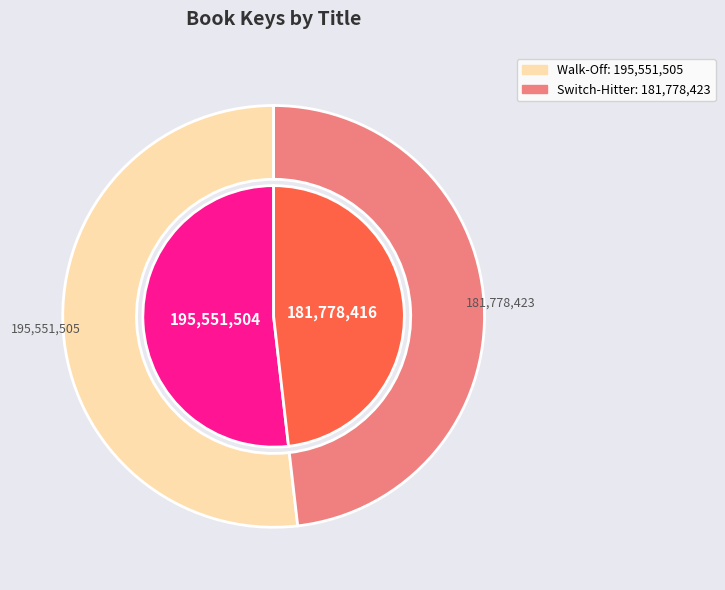

Count the number of slices in the pie.

3